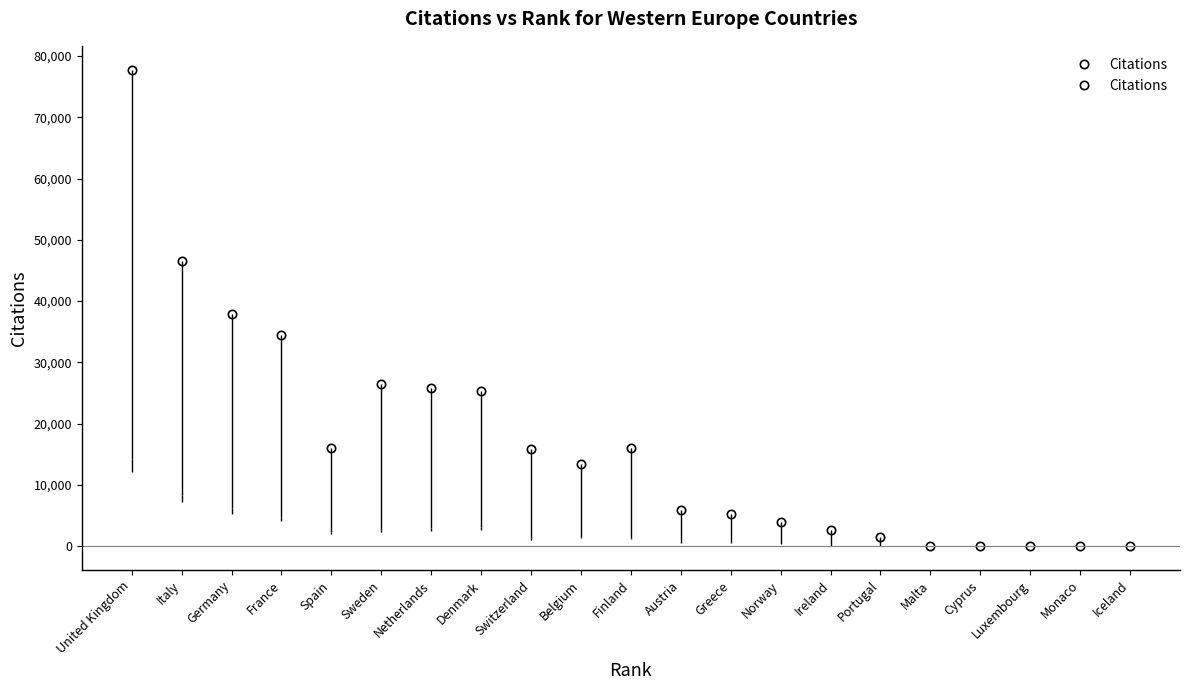

Where is Citations nearest to the value 38882?

3